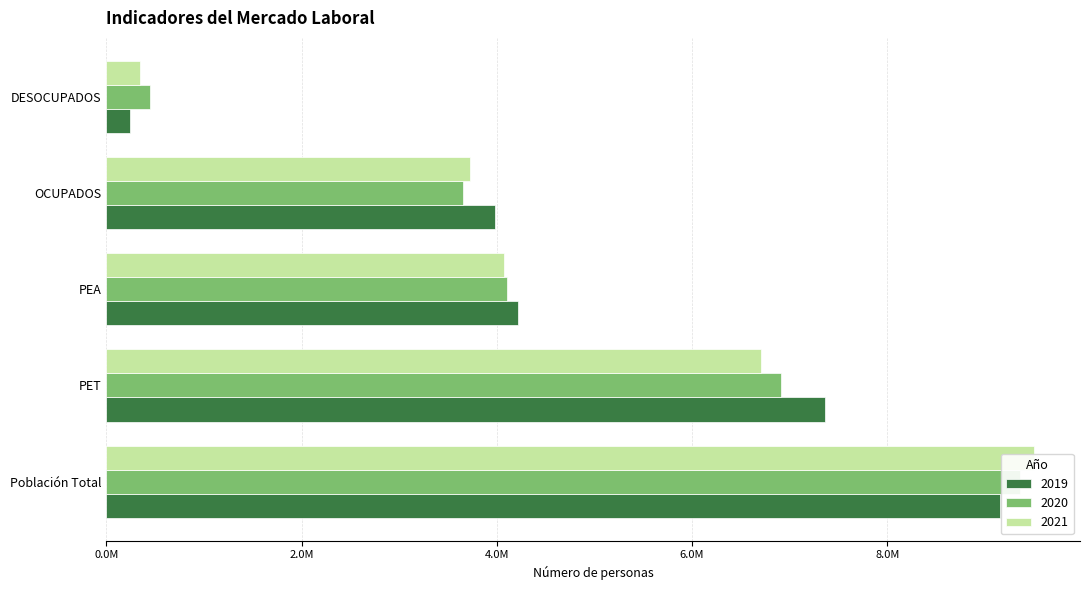

Reading left to right, list all the values displayed in this chart.

2019: Población Total=9151940.0	PET=7360066.7	PEA=4220294.2	OCUPADOS=3979761.4	DESOCUPADOS=240532.8
2020: Población Total=9362596.3	PET=6908643.7	PEA=4103427.3	OCUPADOS=3655653.3	DESOCUPADOS=447774.1
2021: Población Total=9500257.0	PET=6704669.6	PEA=4071227.2	OCUPADOS=3722369.5	DESOCUPADOS=348857.7